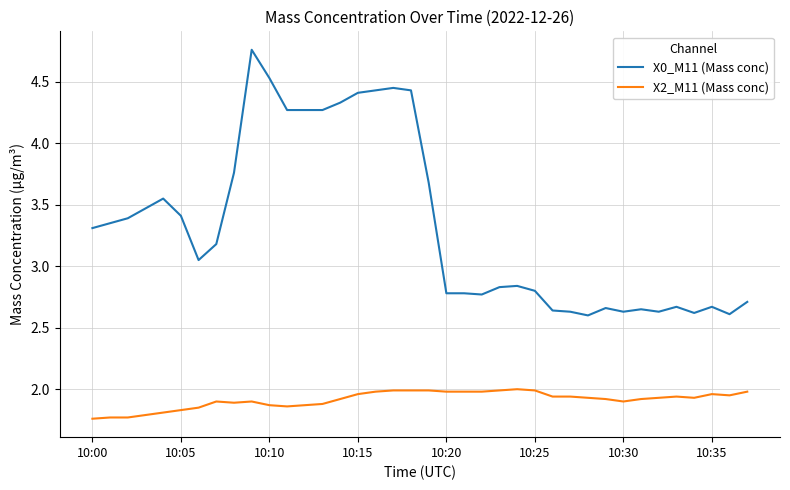

True or false: X0_M11 (Mass conc) and X2_M11 (Mass conc) cross at least once.

False